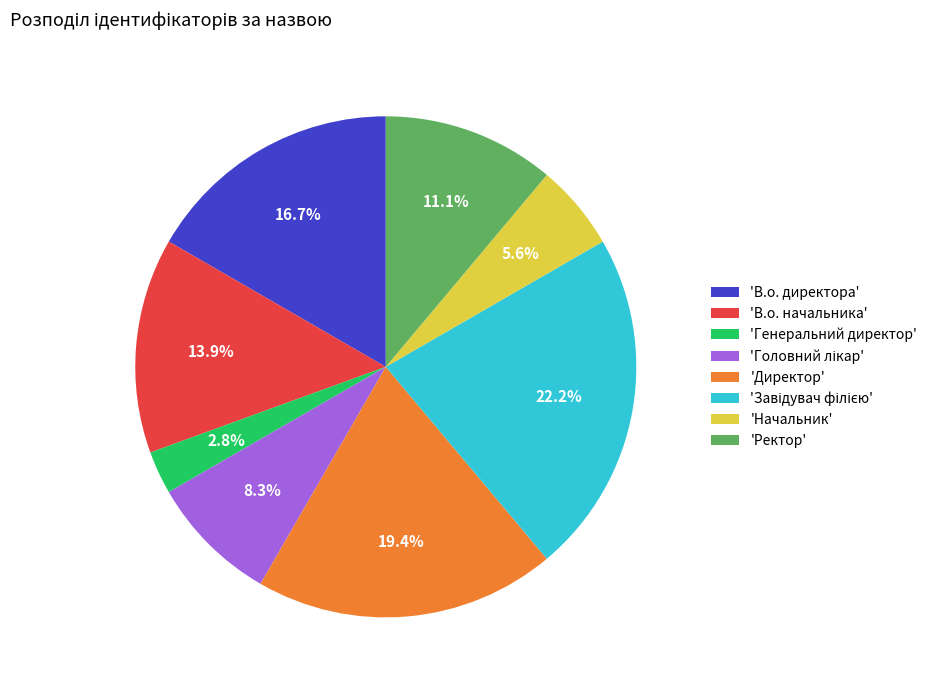

How many slices are in this pie chart?

8